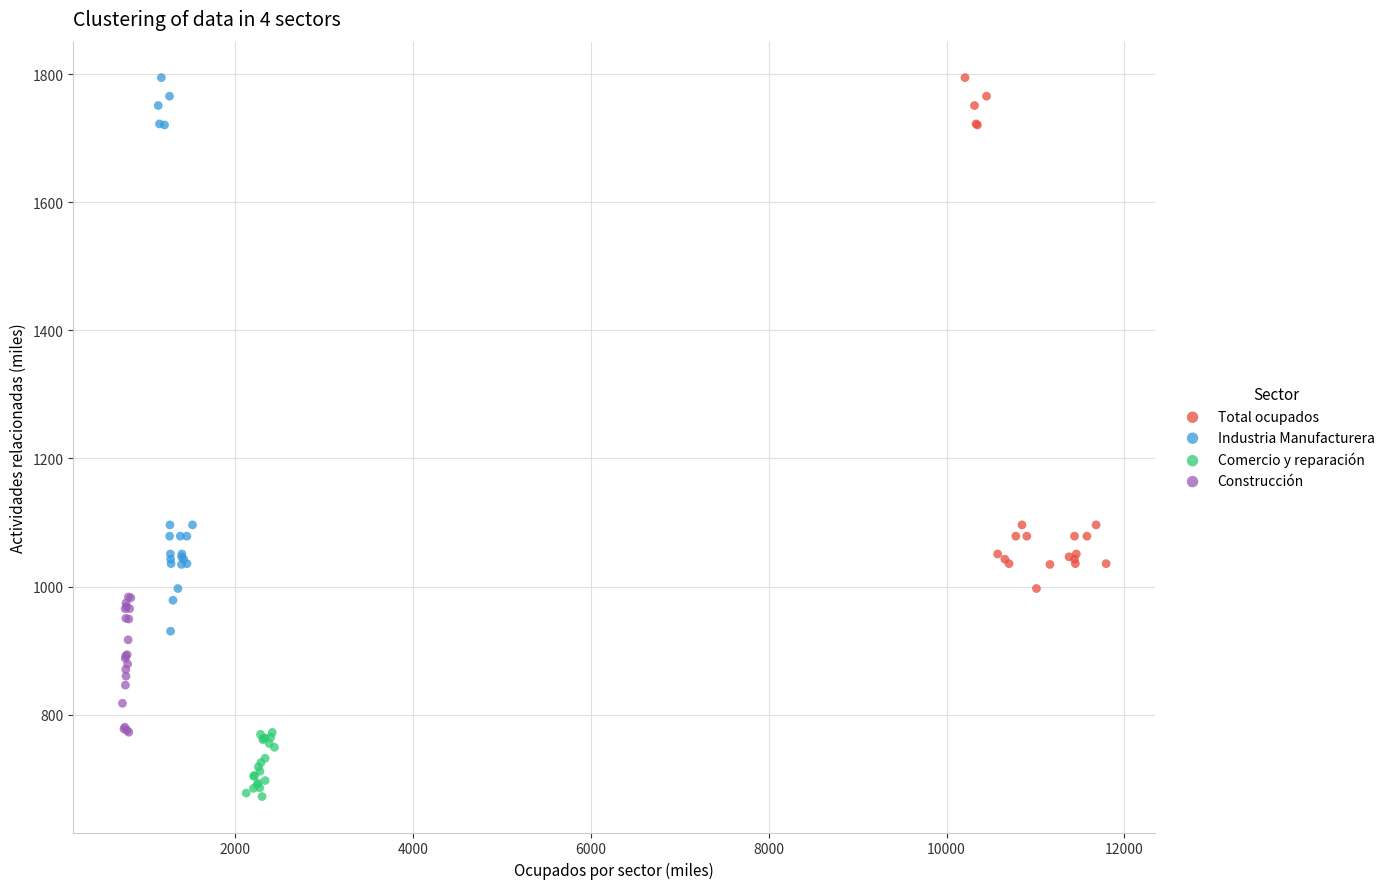

Which series contains the lowest Y value?

Comercio y reparación